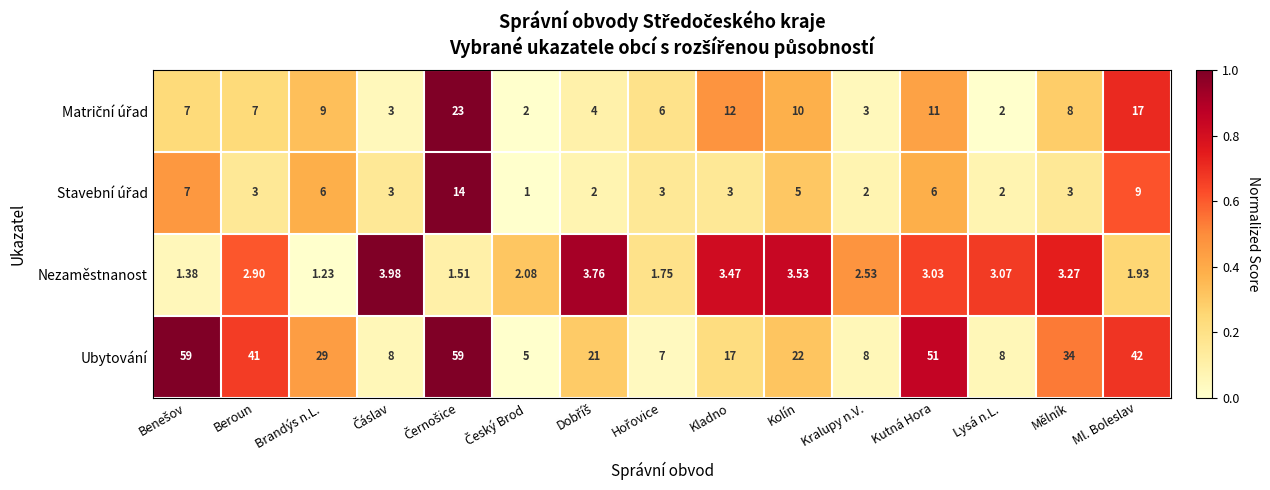

Which series has the largest range (max minus min)?

Ubytování